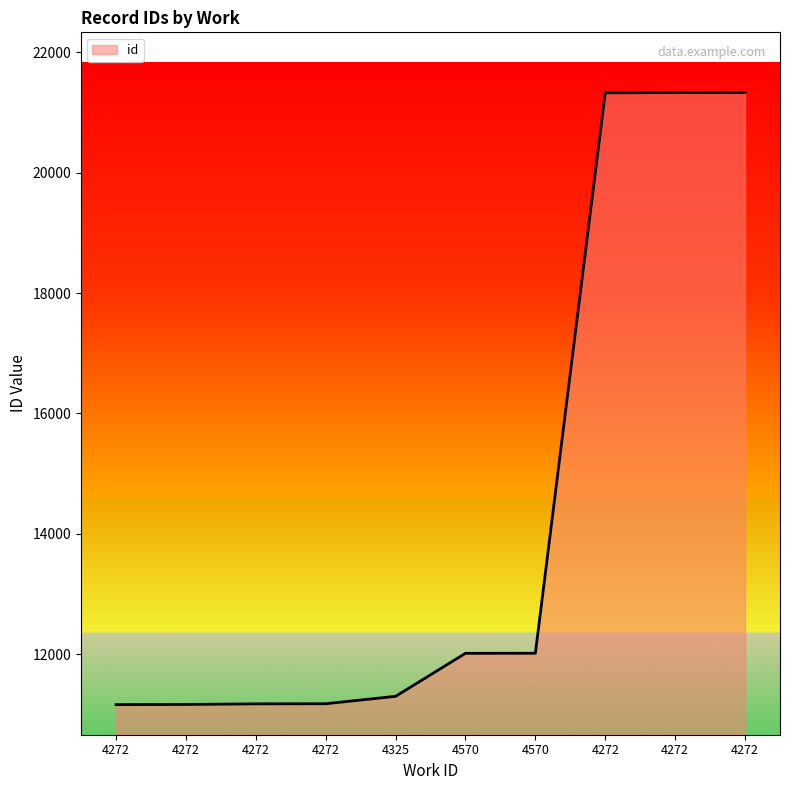

Reading right to left, what are all the values shown in this chart?

4272=21333	4272=21332	4272=21328	4570=12014	4570=12013	4325=11298	4272=11175	4272=11173	4272=11163	4272=11160